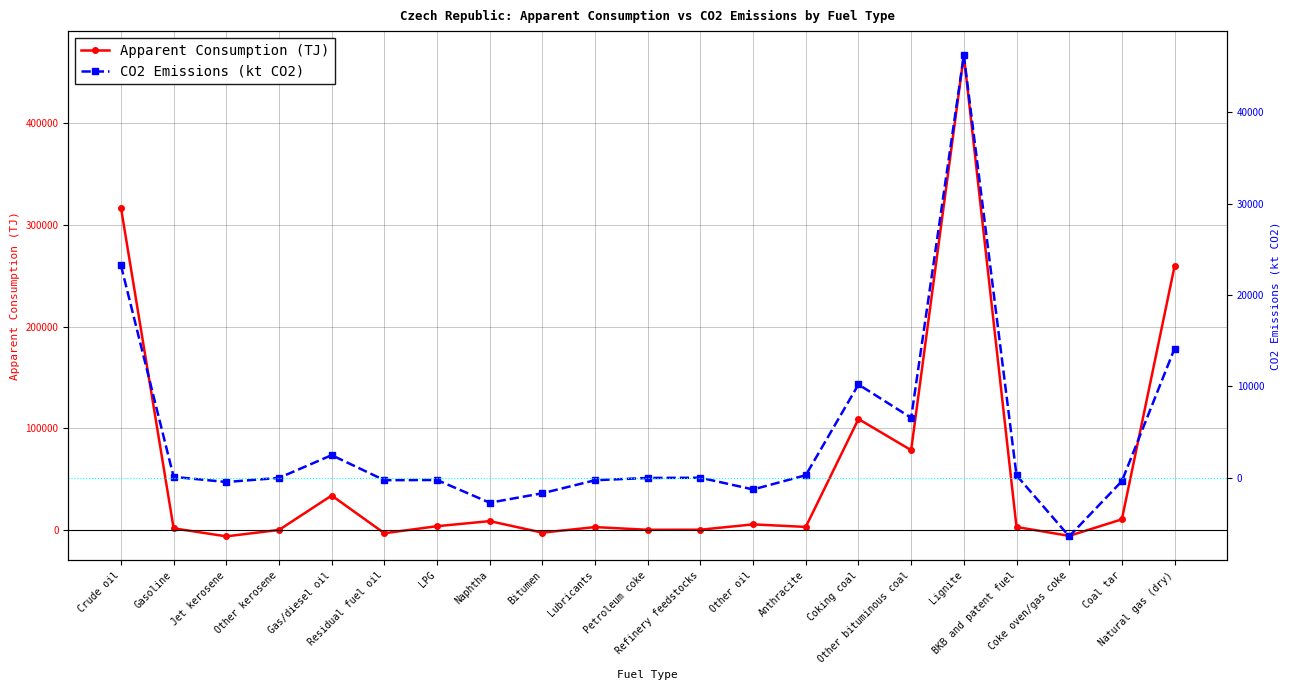

What is the sum of the Apparent Consumption (TJ) values at Residual fuel oil and Naphtha?

5603.6